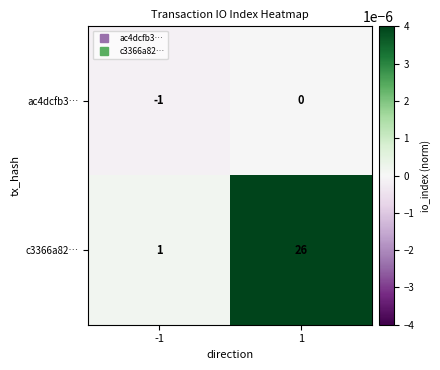

Is the value of c3366a82… at 1 greater than the value of ac4dcfb3… at -1?

Yes